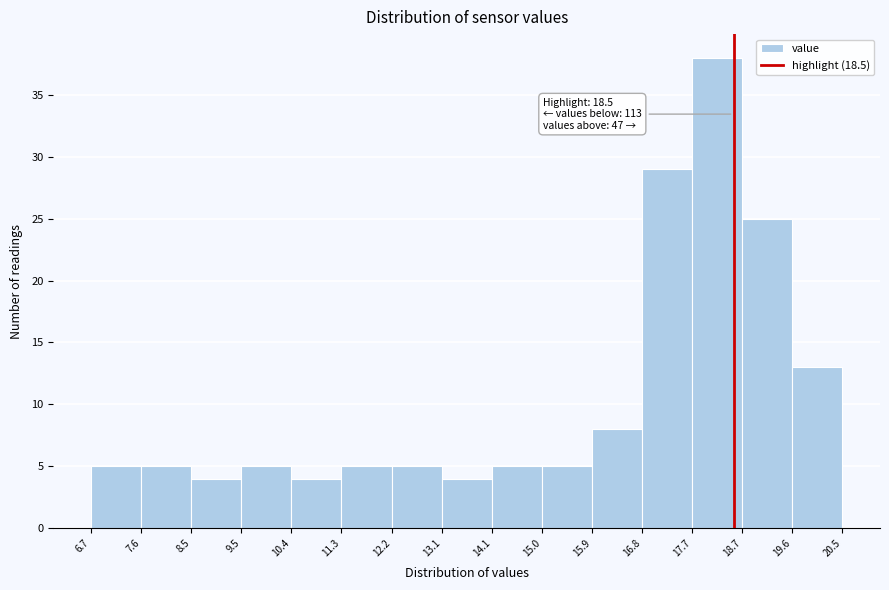

Which range on the x-axis has the tallest bar?

17.7 to 18.7